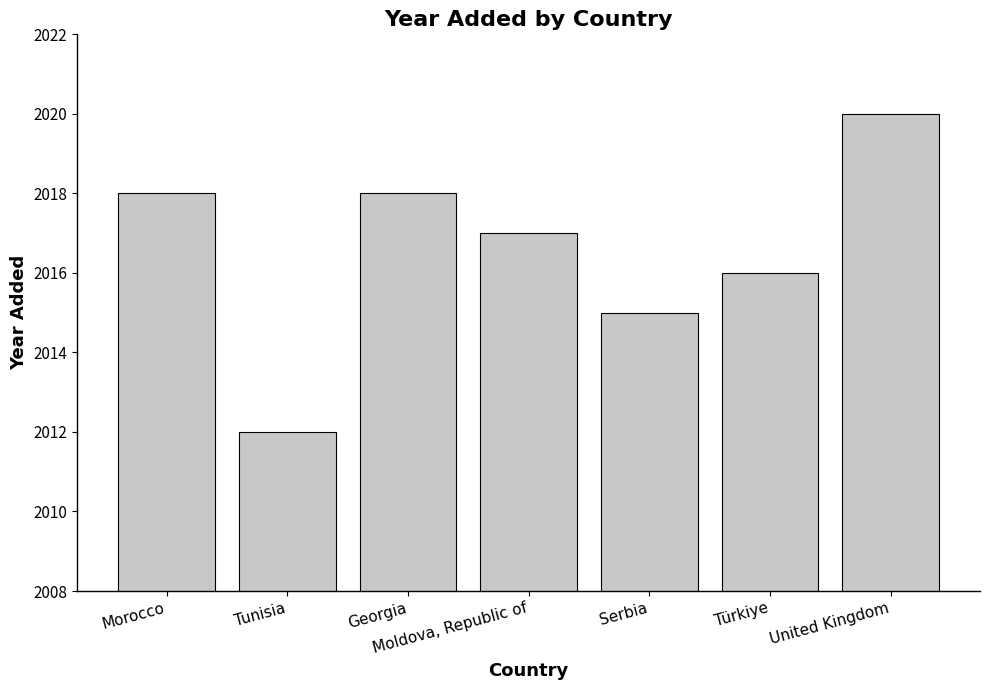

True or false: the data shows 2018 at Georgia.

True